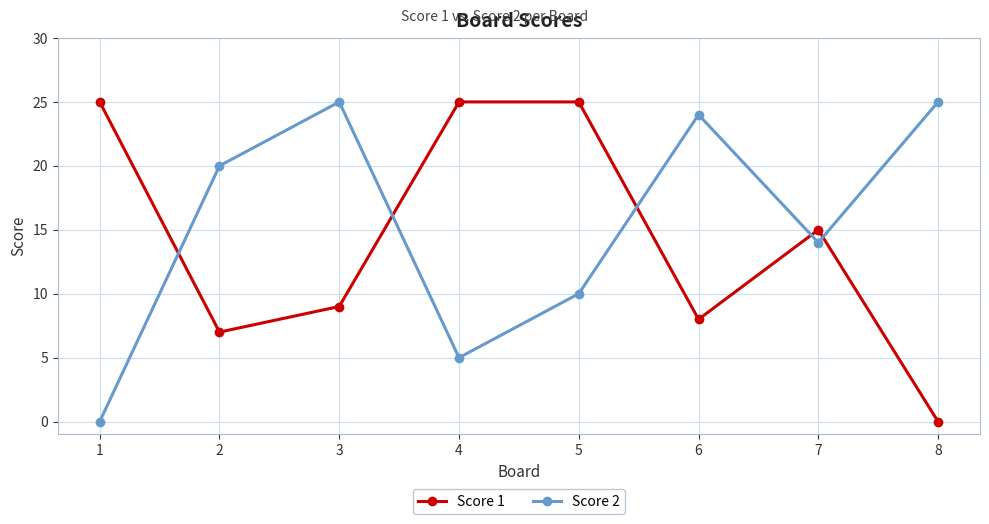

Between which two adjacent categories do Score 1 and Score 2 first intersect?

1 and 2